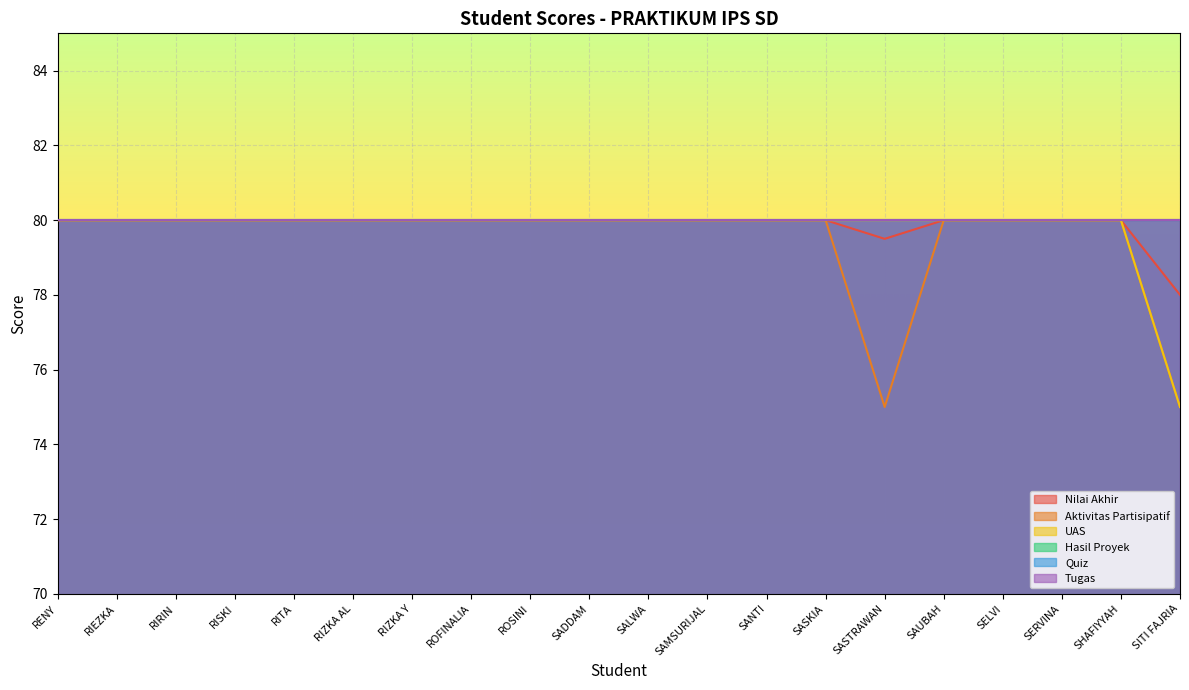

At which category does the chart reach its minimum across all series?

SASTRAWAN